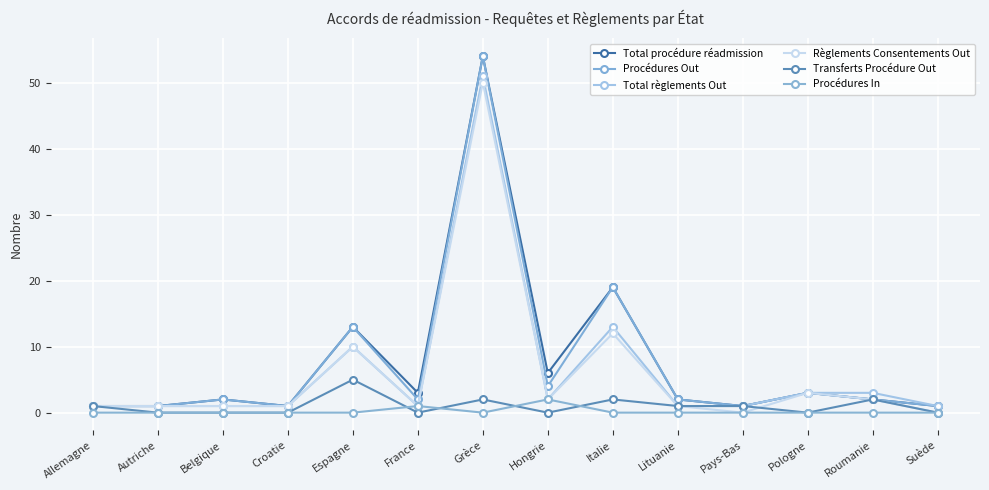

Rank the series at Suède from lowest to highest value.

Règlements Consentements Out, Transferts Procédure Out, Procédures In, Total procédure réadmission, Procédures Out, Total règlements Out